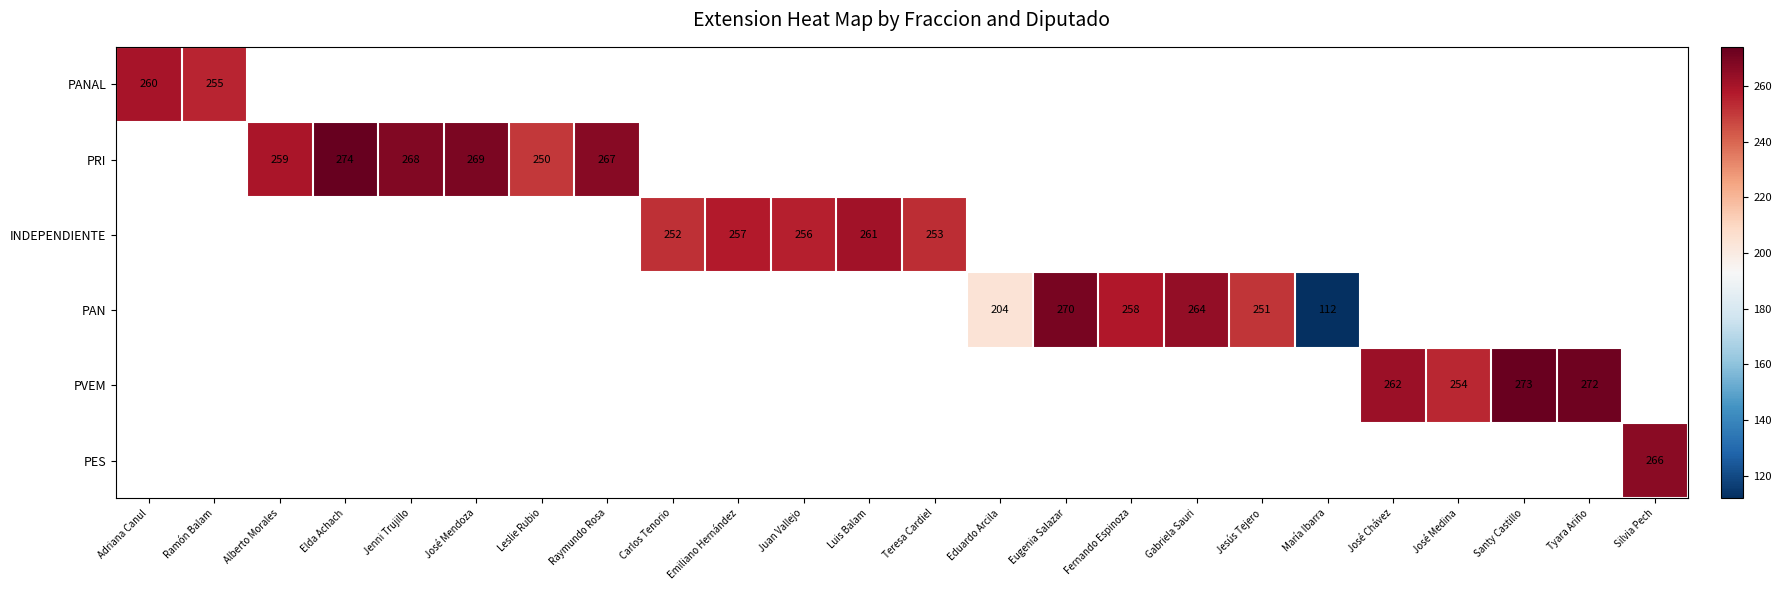

Is it true that PAN equals 105 at Eugenia Salazar?

False